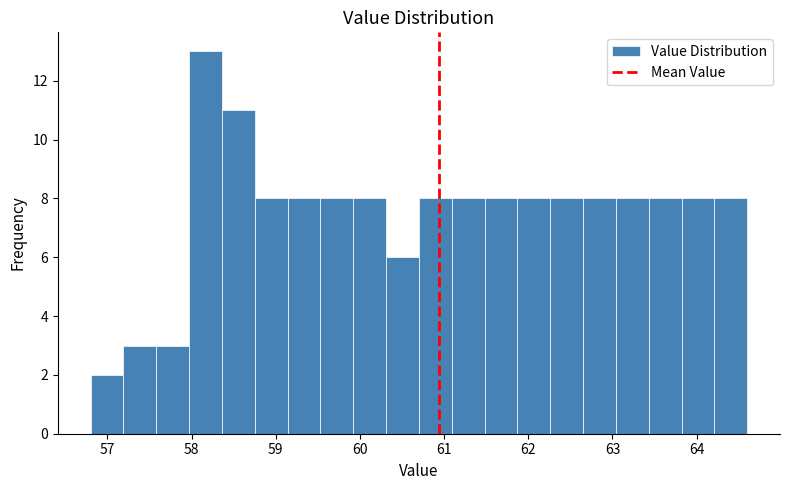

Read against the x-axis, roughly where is the centre of the tallest bar?

58.2